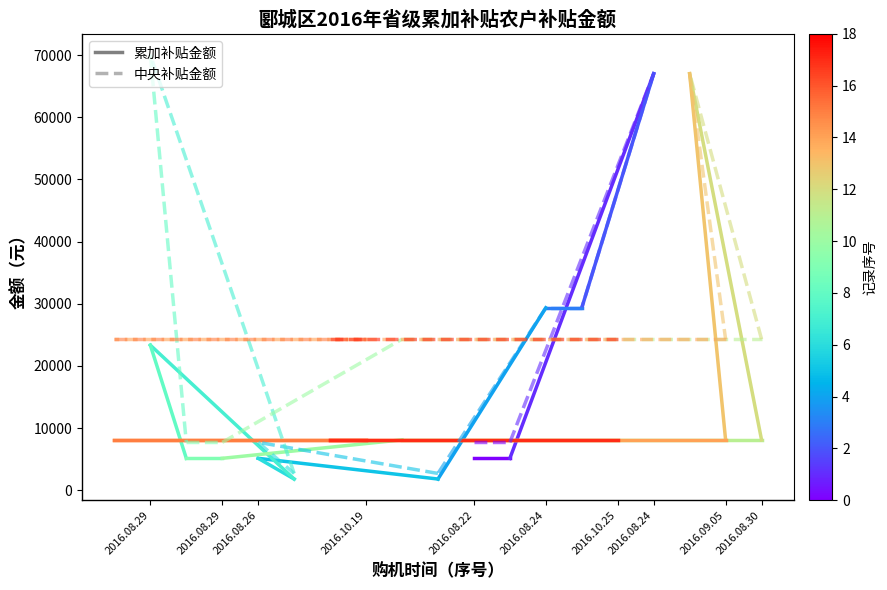

How many lines are shown in the chart?

2